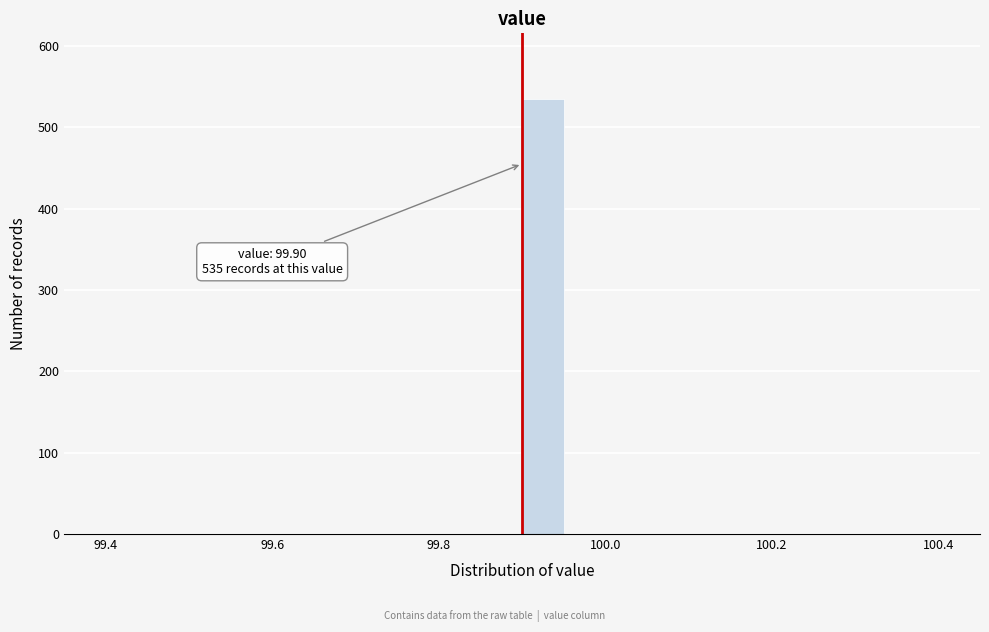

Around what value on the x-axis is the tallest bar? Give the approximate position of its centre, as read against the axis.

99.92